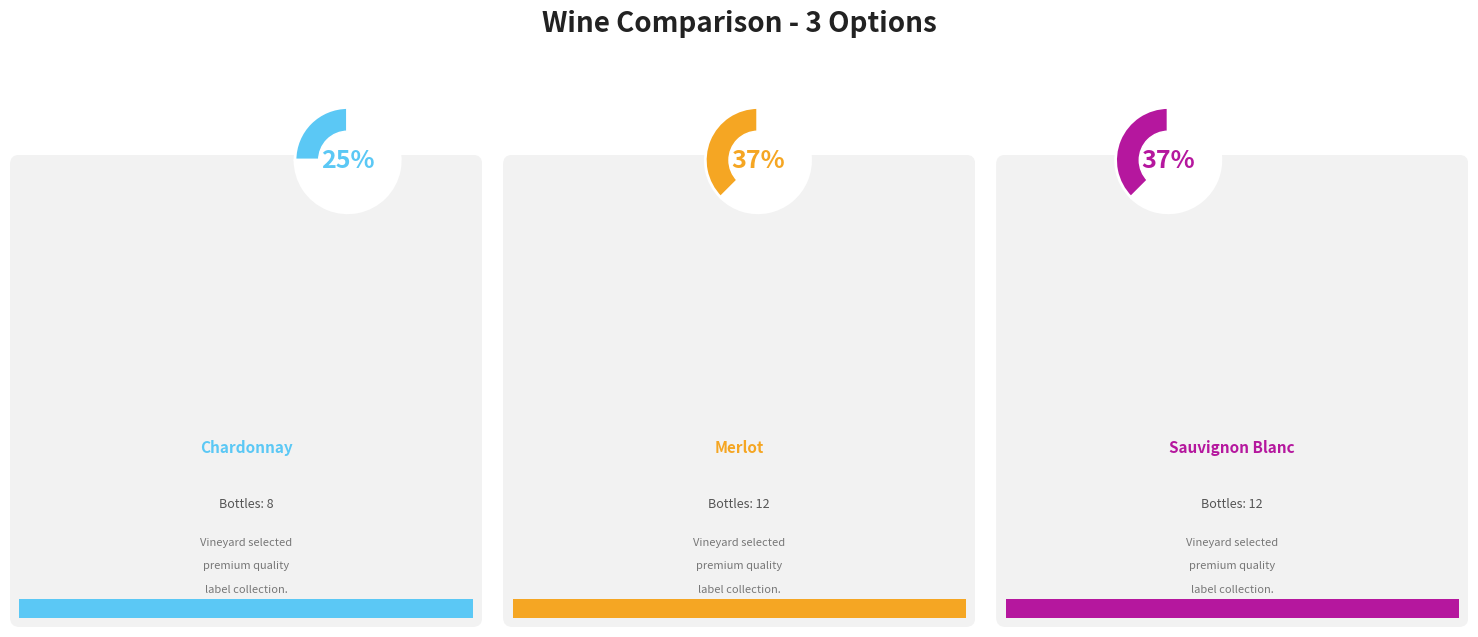

Which slice is the largest?

Merlot